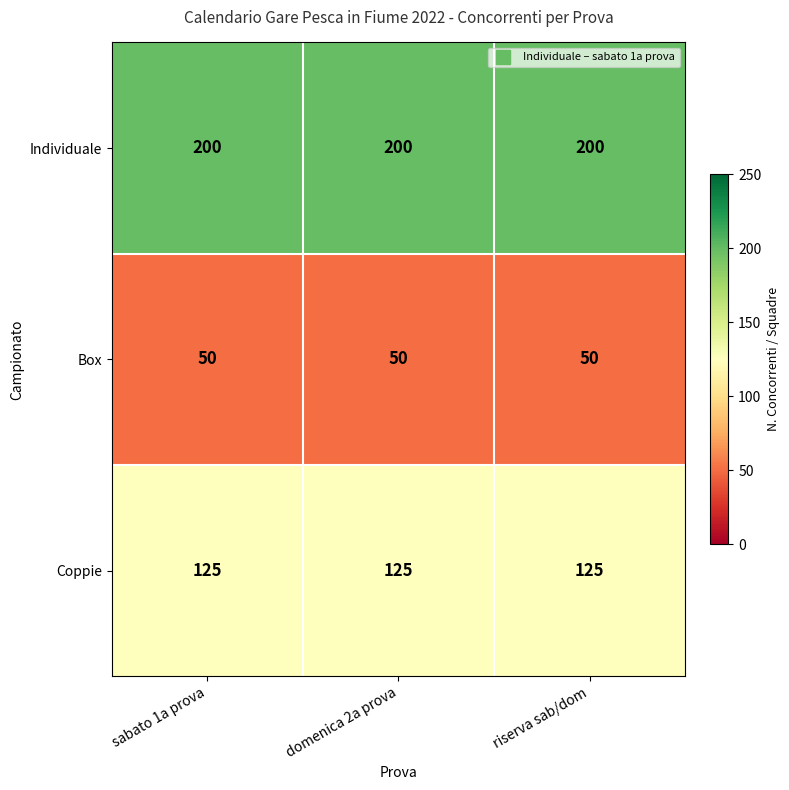

True or false: Box has a value of 76 at sabato 1a prova.

False